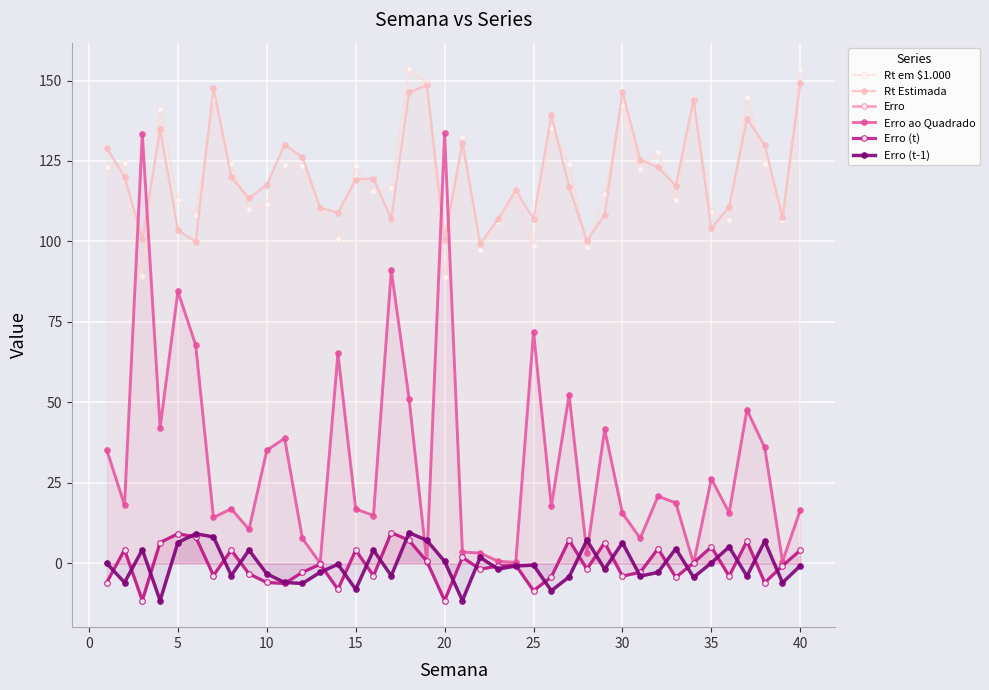

What is the smallest value displayed?

-11.6